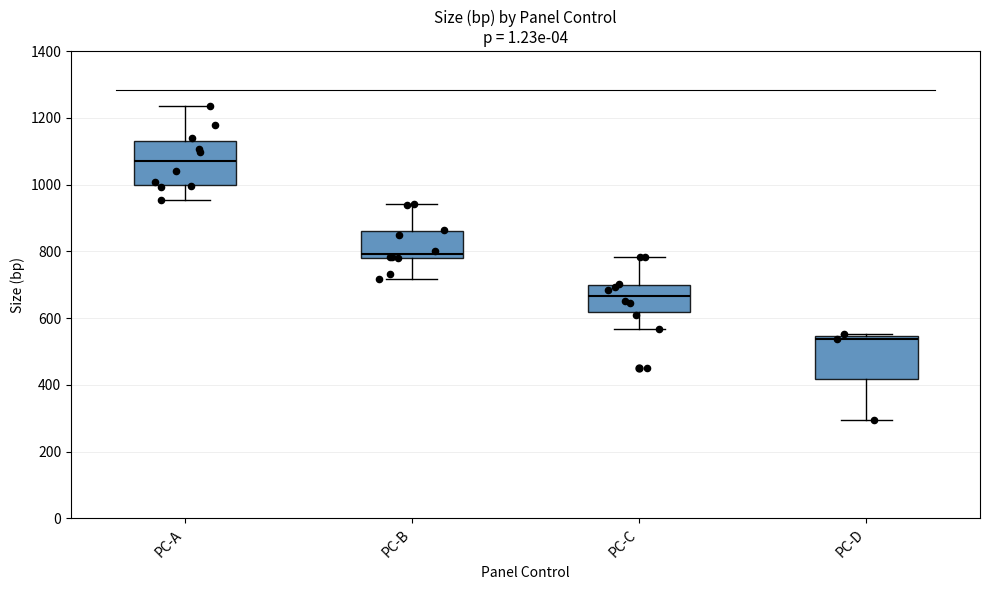

Reading left to right, read every box against the y-axis: the position of its median line, the range the box covers, and the ends of its whiskers. The values are not printed on the chart, so give them approximately, as read against the axis.

PC-A: median 1080, box 1000 to 1140, whiskers 960 to 1240
PC-B: median 800, box 780 to 860, whiskers 720 to 940
PC-C: median 660, box 620 to 700, whiskers 560 to 780
PC-D: median 540 (just below the box's upper edge), box 420 to 540, whiskers 300 to 560